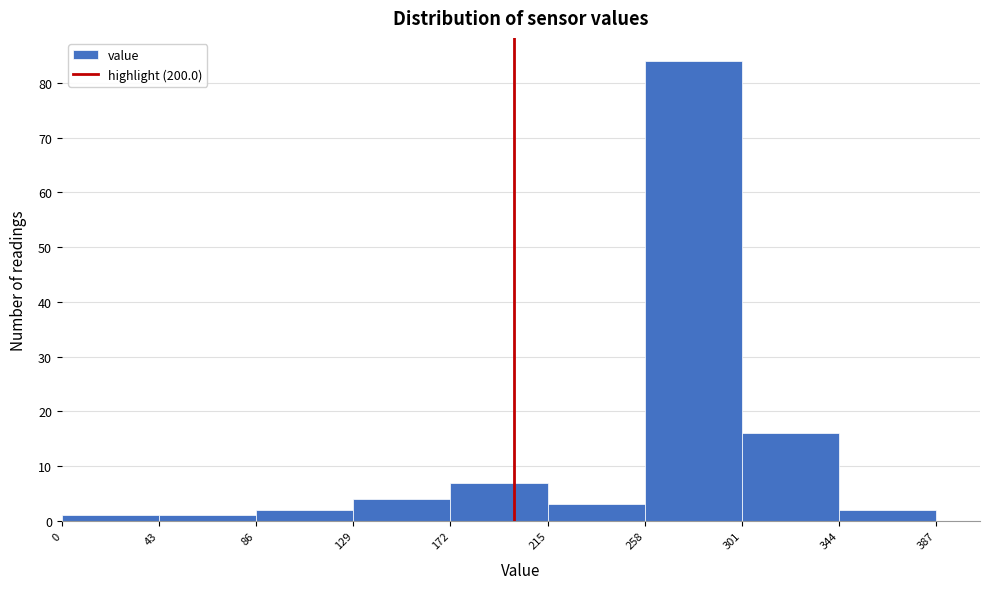

What is the height of the bar covering 129 to 172 on the x-axis? The values are not printed on the chart, so give them approximately, as read against the axis.

4